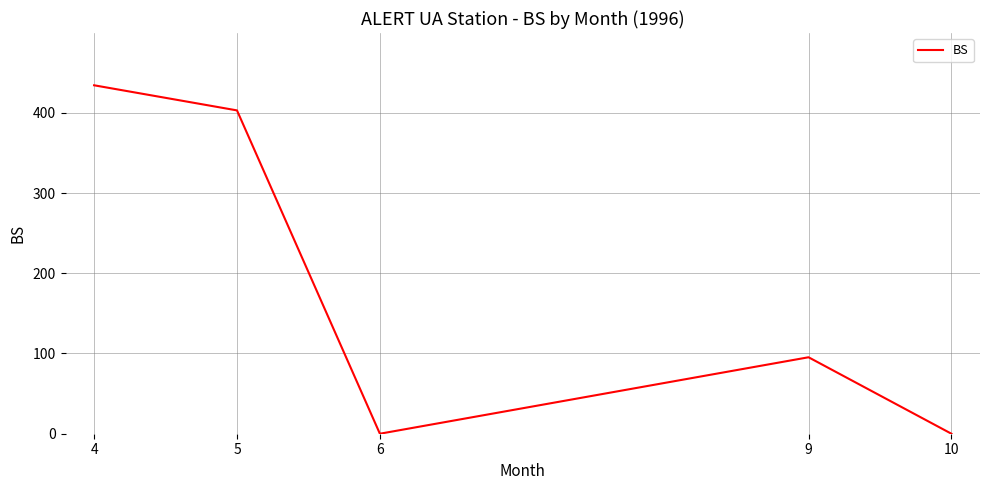

Where is the first local maximum?

9